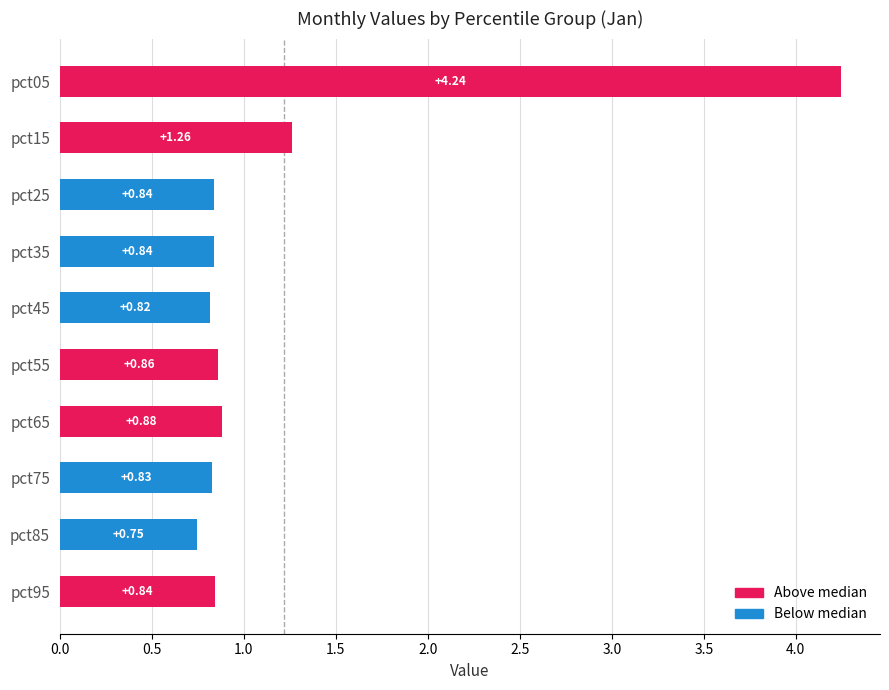

What is the sum of all values?

12.2